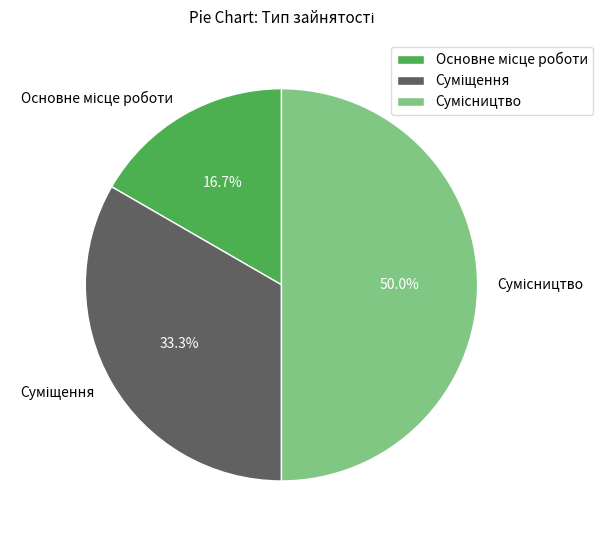

What percentage is the Сумісництво slice, to the nearest percent?

50%